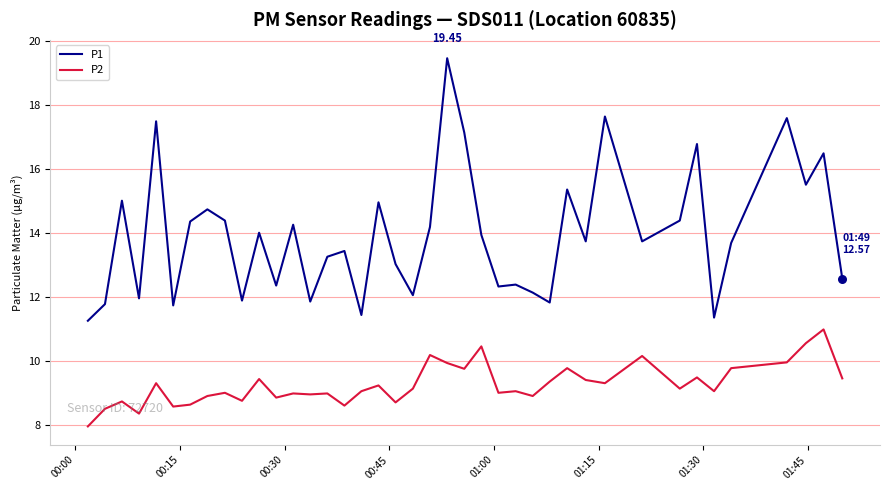

Which series has the largest total across all categories?

P1